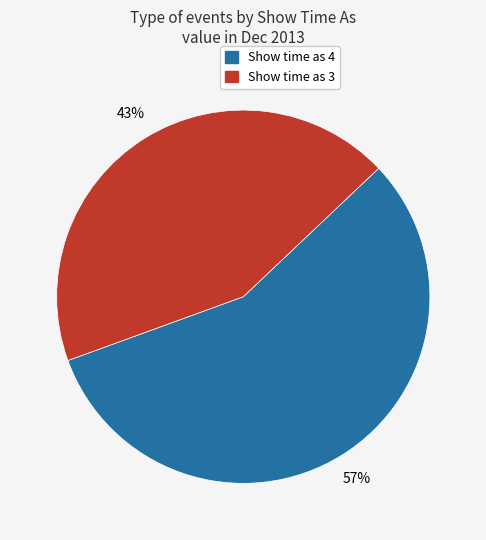

Count the number of slices in the pie.

2